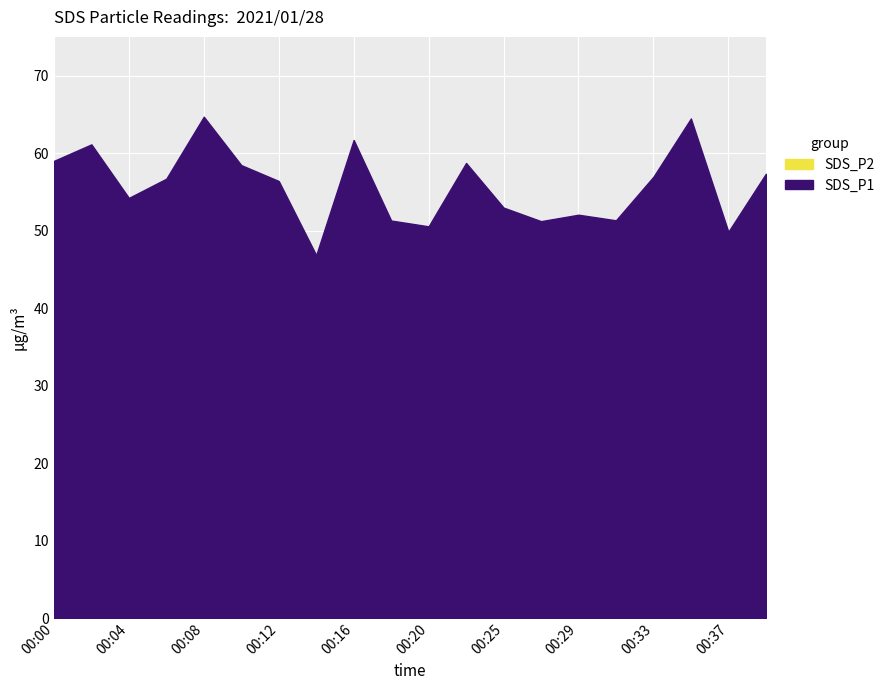

Rank the series by their maximum value, from lowest to highest.

SDS_P2, SDS_P1